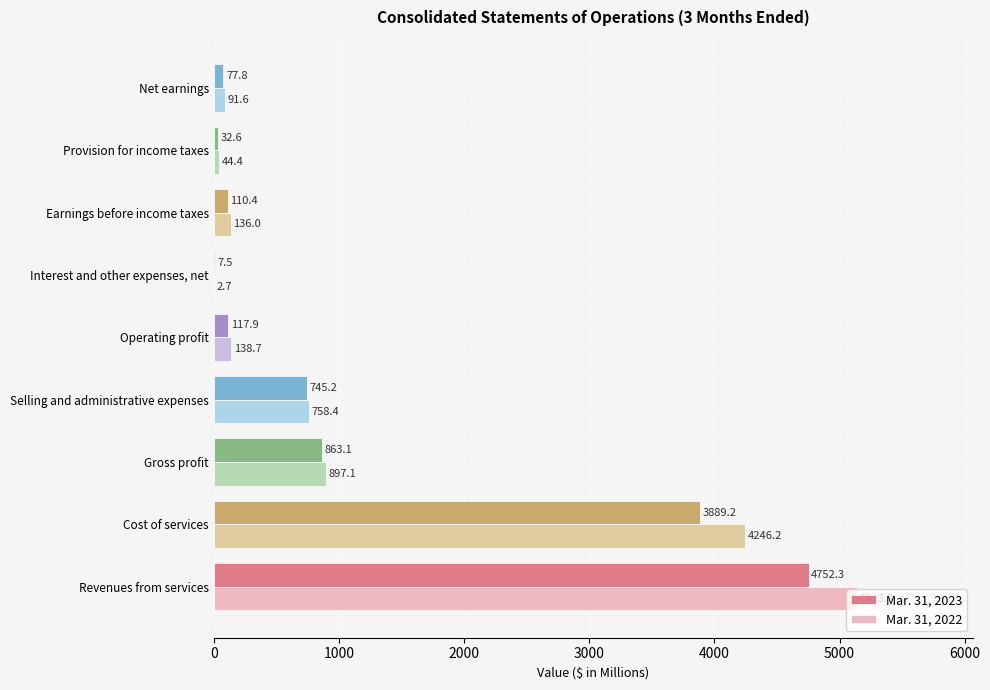

Where is Mar. 31, 2022 nearest to the value 2573?

Cost of services